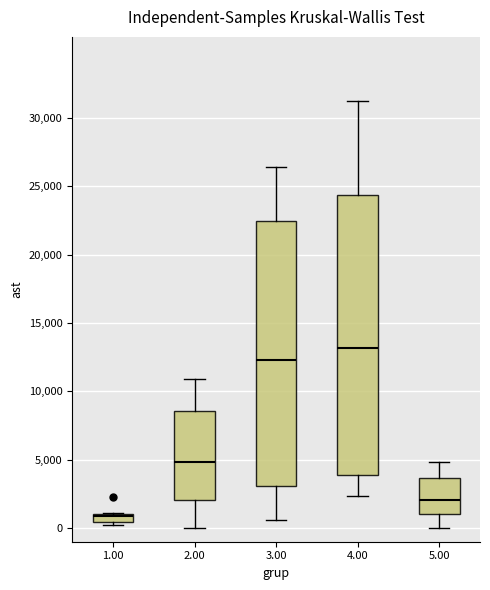

Which box's median line is the lowest?

1.00